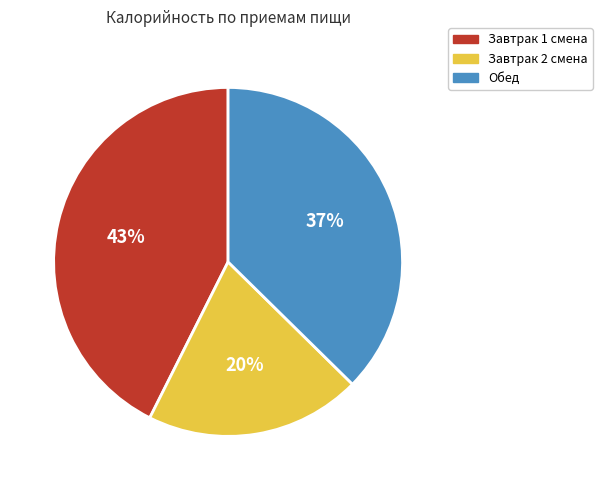

Which has a higher value, Завтрак 1 смена or Обед?

Завтрак 1 смена